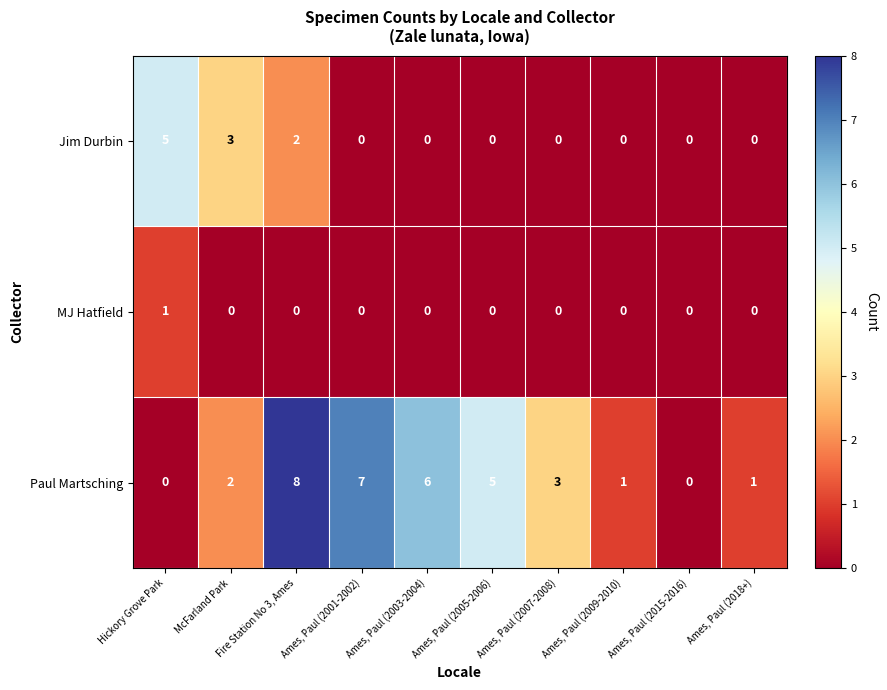

At which category is the sum across all series the highest?

Fire Station No 3, Ames